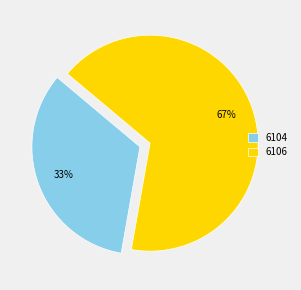

To the nearest percent, what is the average slice percentage?

50%